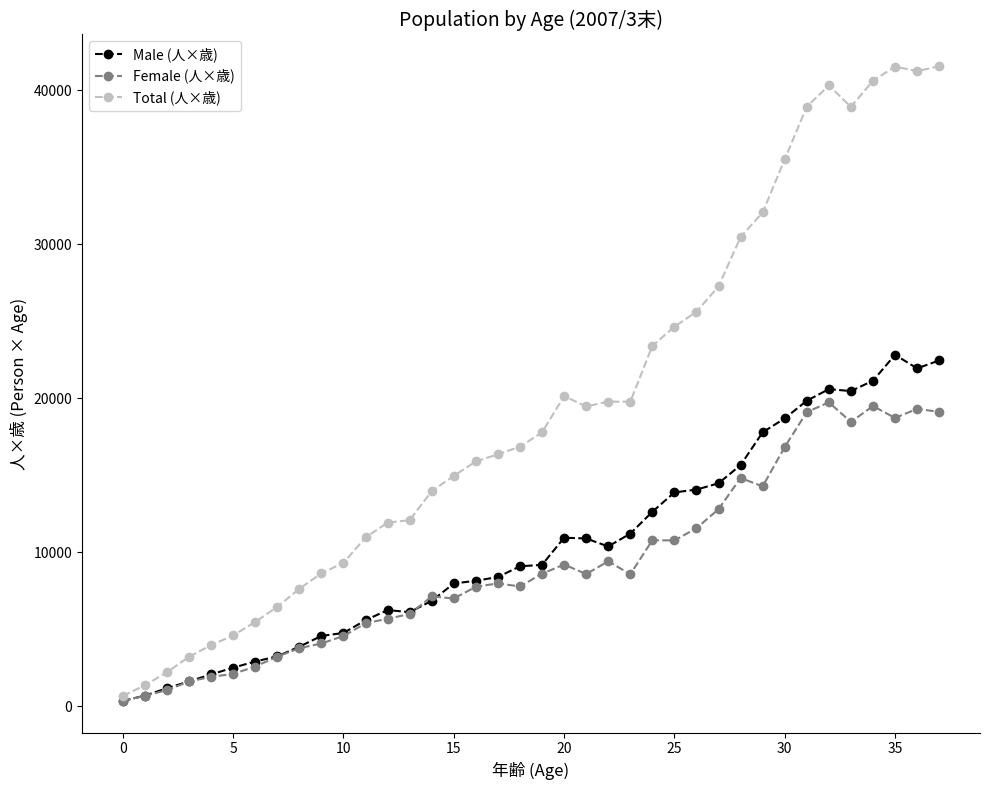

List the series in order of their peak value, lowest first.

Female (人×歳), Male (人×歳), Total (人×歳)